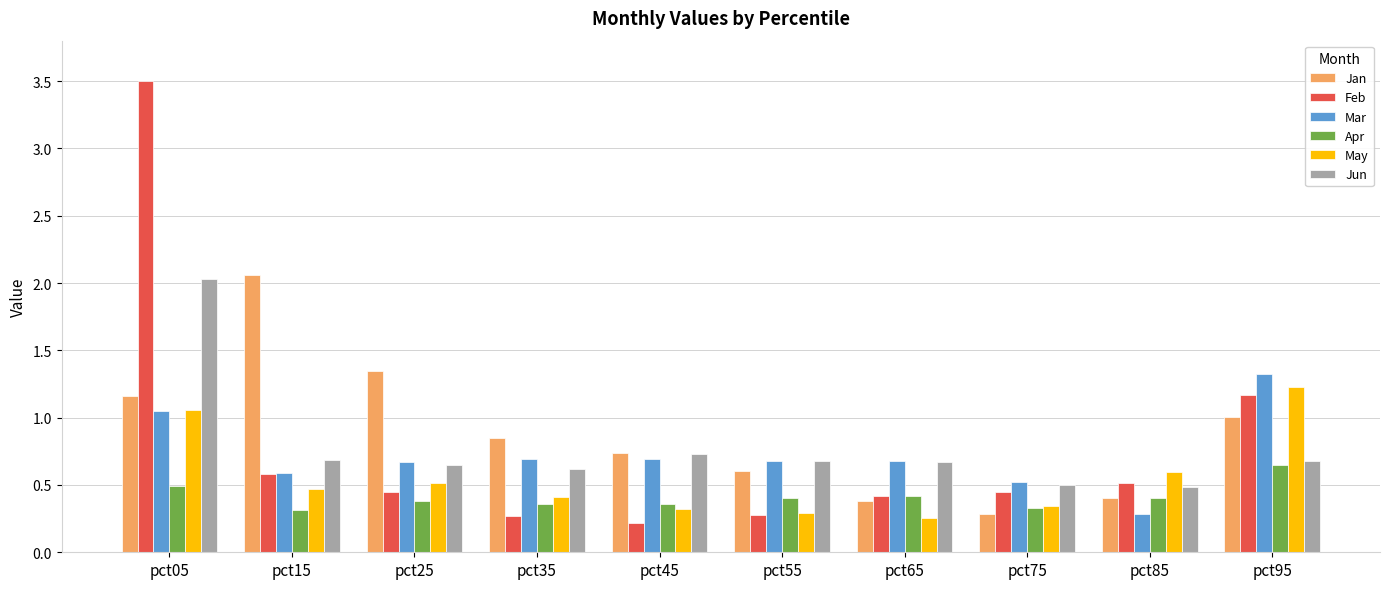

What is the sum of all Jan values?

8.8